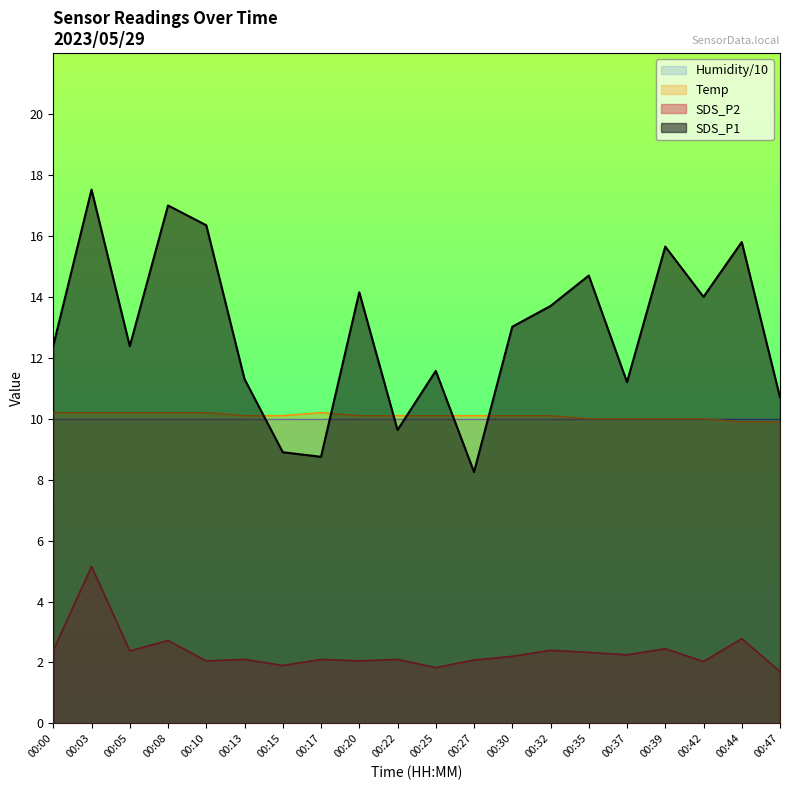

How many data points in SDS_P2 are above 2?

17